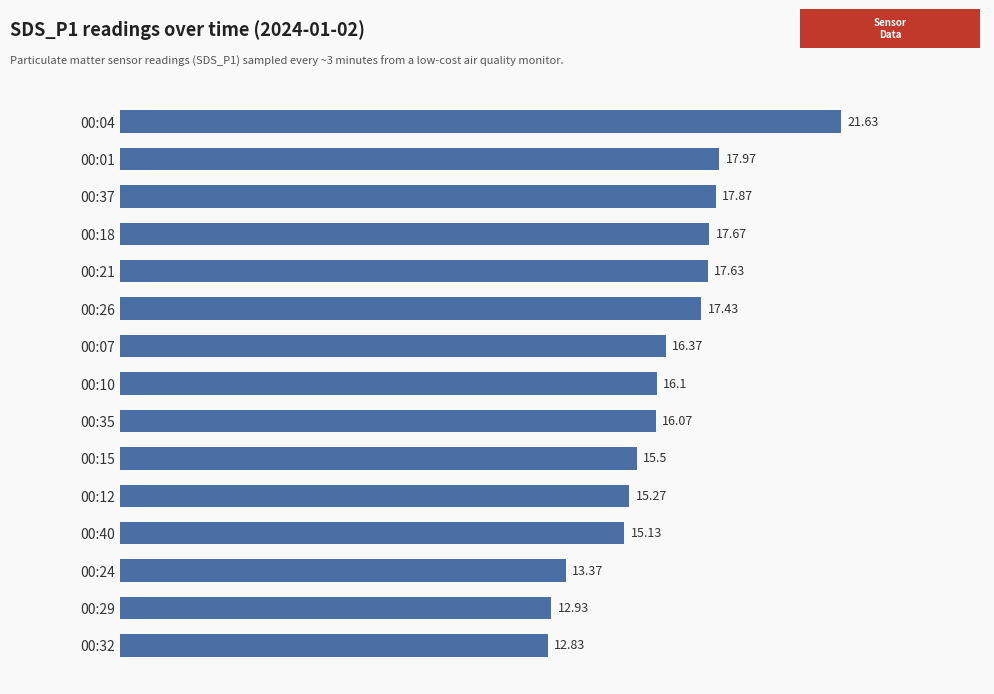

Rank the categories by value from lowest to highest.

00:32, 00:29, 00:24, 00:40, 00:12, 00:15, 00:35, 00:10, 00:07, 00:26, 00:21, 00:18, 00:37, 00:01, 00:04